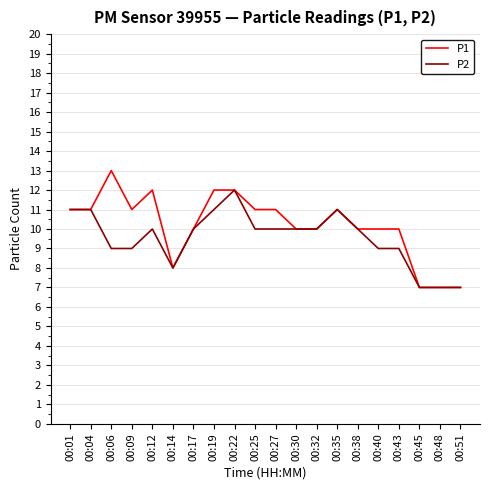

Which series has the largest range (max minus min)?

P1